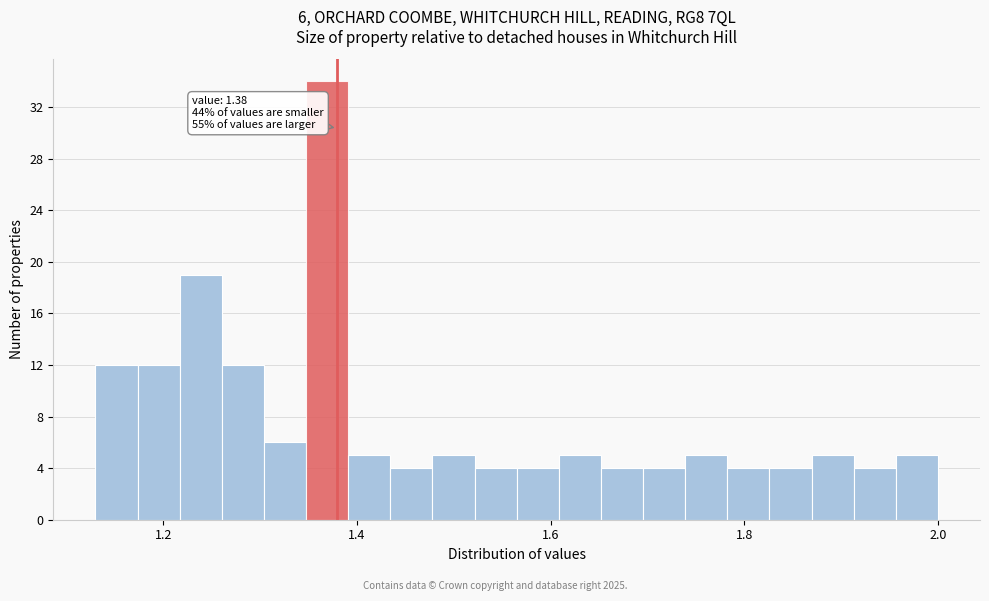

Around what value on the x-axis is the tallest bar? Give the approximate position of its centre, as read against the axis.

1.36